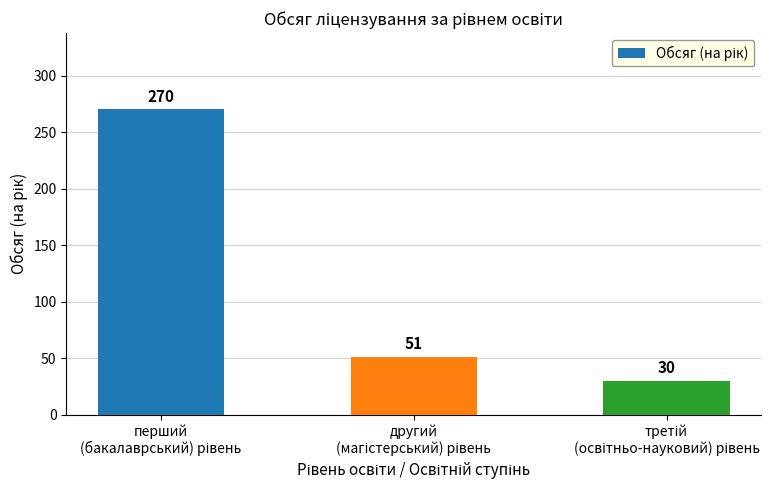

What is the smallest value displayed?

30